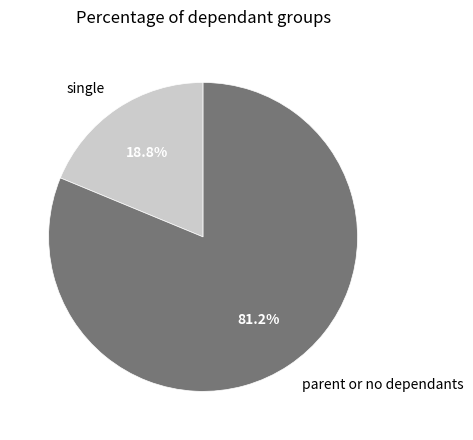

Rank the categories by value from highest to lowest.

parent or no dependants, single